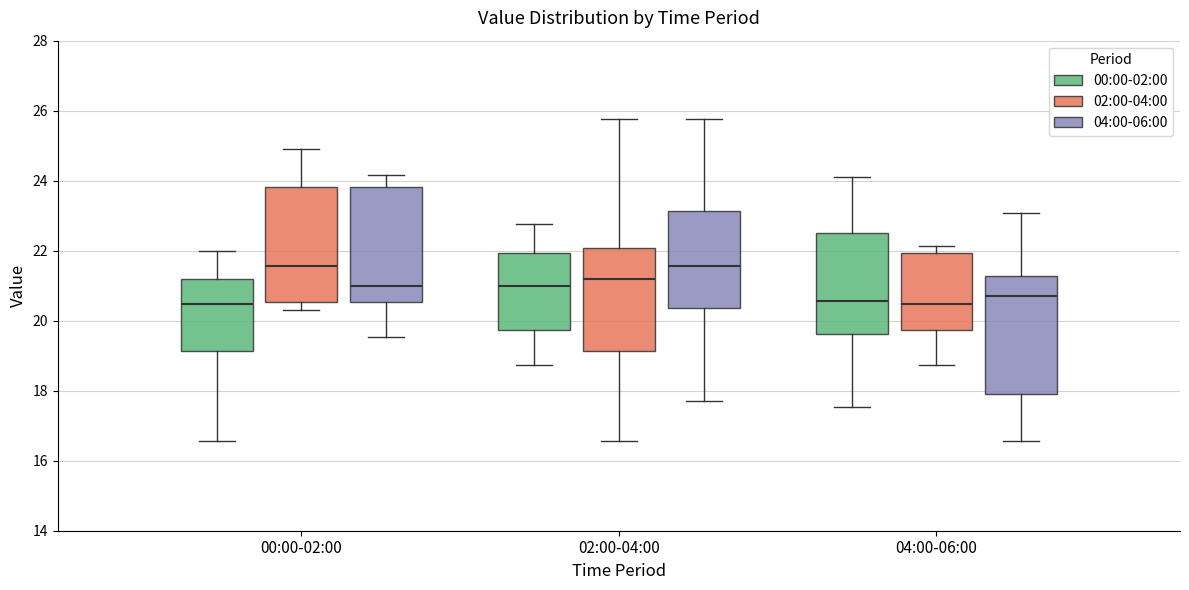

Reading left to right, transcribe this box plot: for each box, give where its median line is, the range the box spans, and where its two whiskers end, as read against the y-axis. The values are not printed on the chart, so give them approximately, as read against the axis.

00:00-02:00 (00:00-02:00): median 20.4, box 19.2 to 21.2, whiskers 16.6 to 22.0
00:00-02:00 (02:00-04:00): median 21.6, box 20.6 to 23.8, whiskers 20.4 to 25.0
00:00-02:00 (04:00-06:00): median 21.0, box 20.6 to 23.8, whiskers 19.6 to 24.2
02:00-04:00 (00:00-02:00): median 21.0, box 19.8 to 22.0, whiskers 18.8 to 22.8
02:00-04:00 (02:00-04:00): median 21.2, box 19.2 to 22.0, whiskers 16.6 to 25.8
02:00-04:00 (04:00-06:00): median 21.6, box 20.4 to 23.2, whiskers 17.8 to 25.8
04:00-06:00 (00:00-02:00): median 20.6, box 19.6 to 22.6, whiskers 17.6 to 24.2
04:00-06:00 (02:00-04:00): median 20.4, box 19.8 to 22.0, whiskers 18.8 to 22.2
04:00-06:00 (04:00-06:00): median 20.8, box 18.0 to 21.2, whiskers 16.6 to 23.0